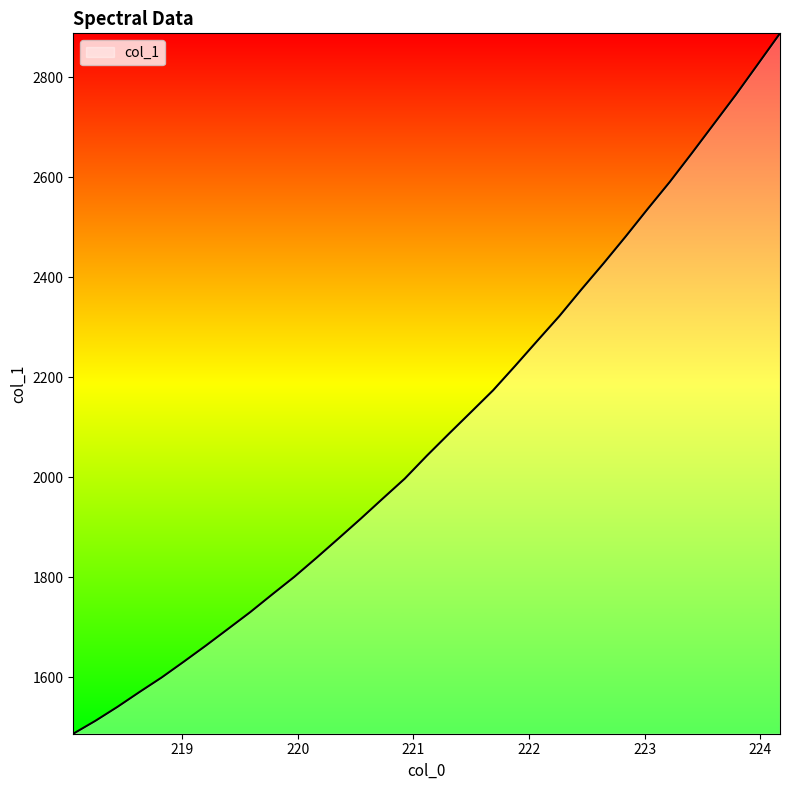

What is the minimum value shown in the chart?

1487.5